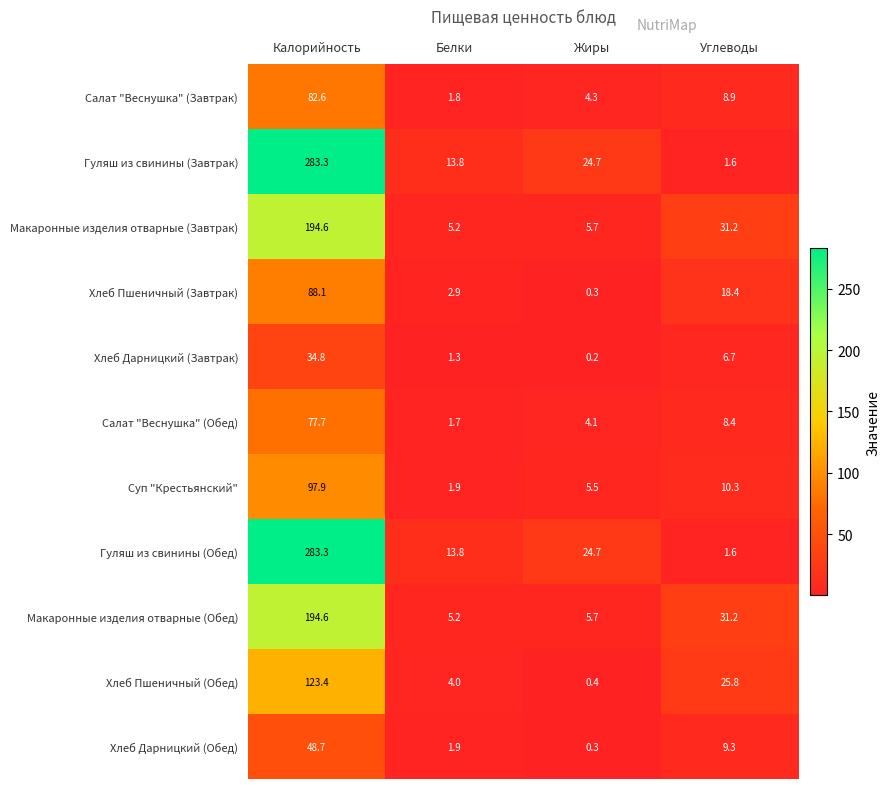

What is the maximum value shown in the chart?

283.3